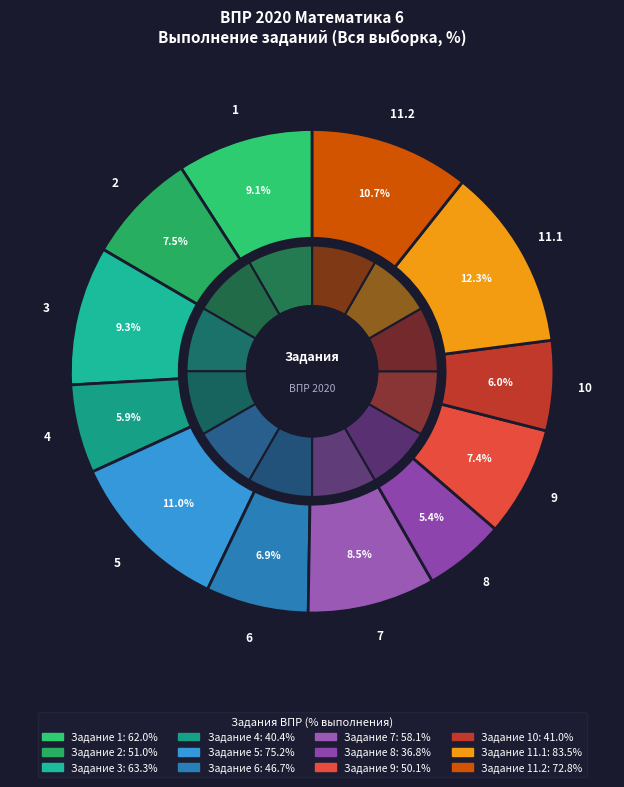

True or false: 2 accounts for 14% of the total.

False